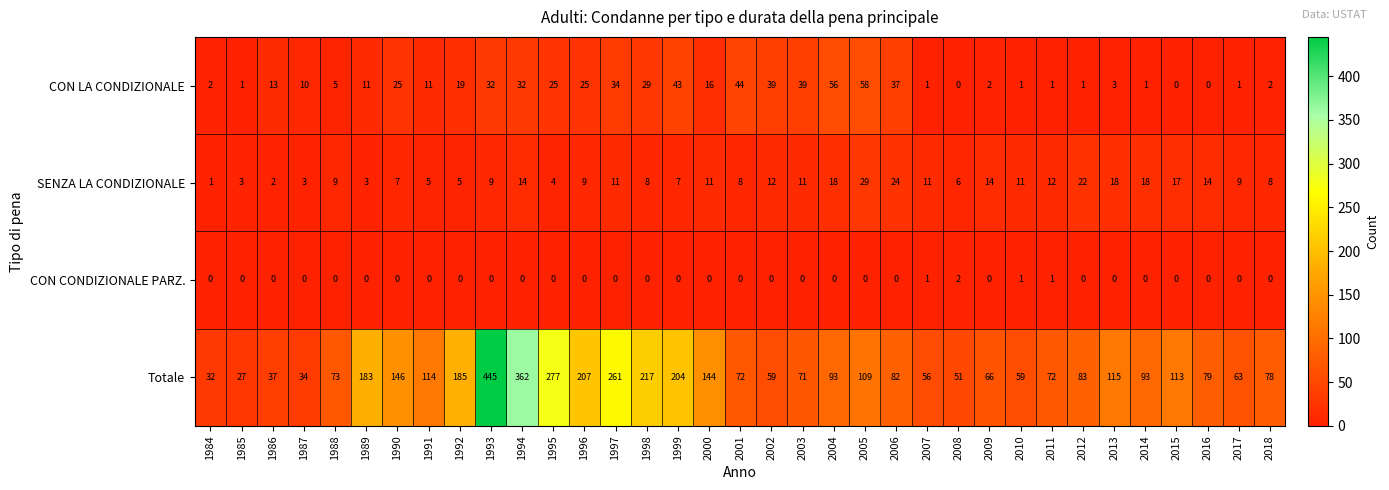

What is the spread (max minus min) of values at 1986?

37